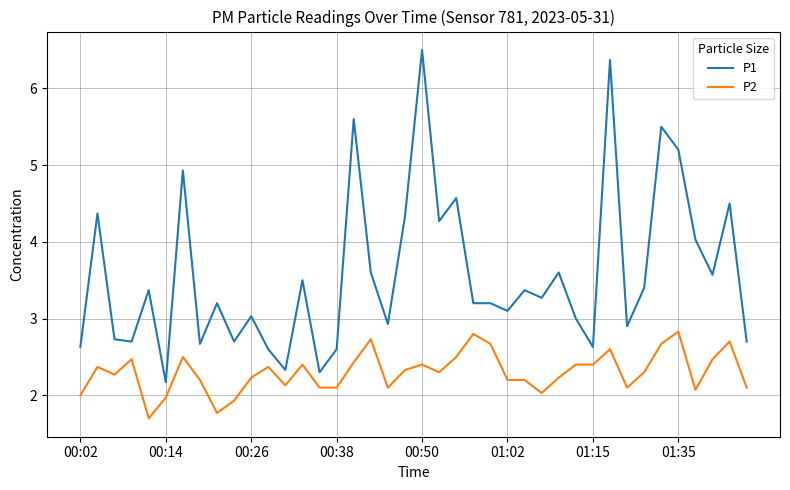

What is the difference between the second highest and minimum values in the P1 series?

4.2